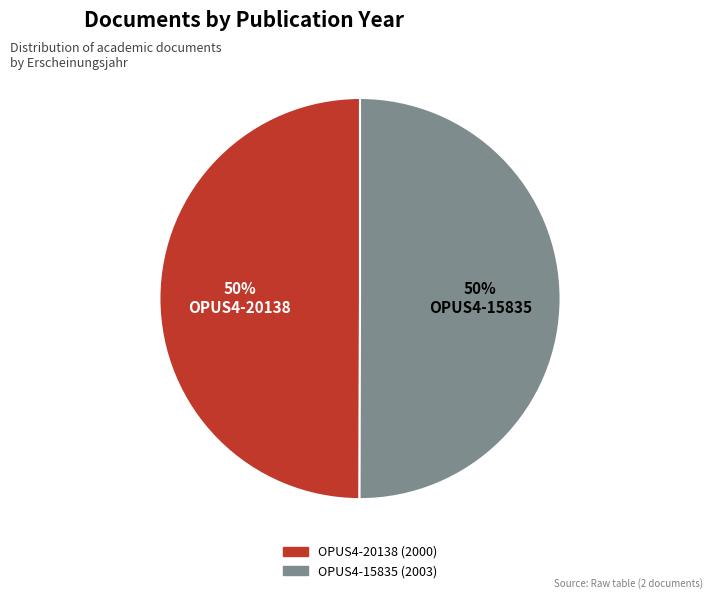

Is the sum of OPUS4-20138 and OPUS4-15835 greater than half?

Yes